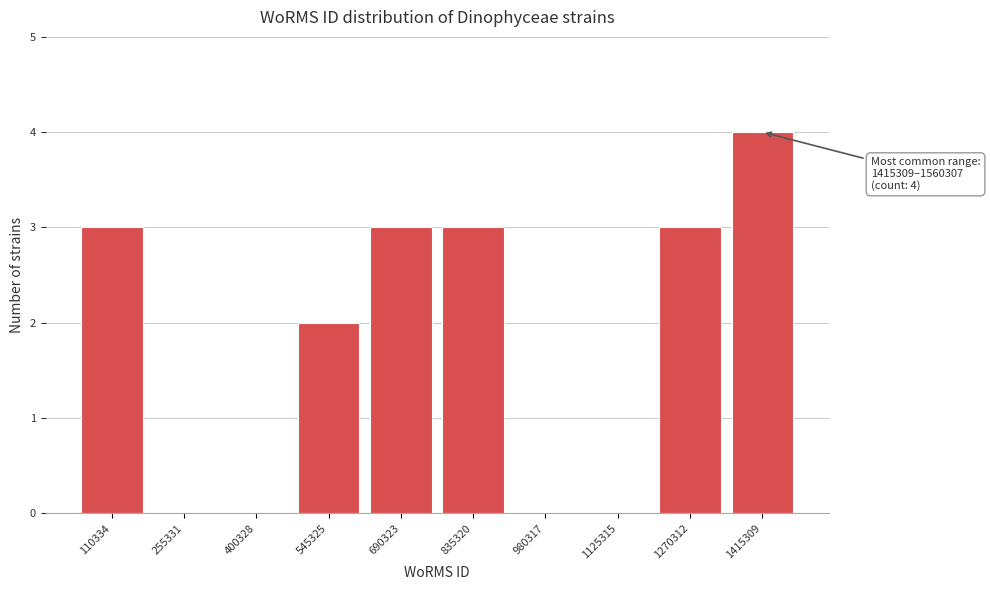

Reading left to right, extract all data points from this chart.

110334=3	255331=0	400328=0	545325=2	690323=3	835320=3	980317=0	1125315=0	1270312=3	1415309=4